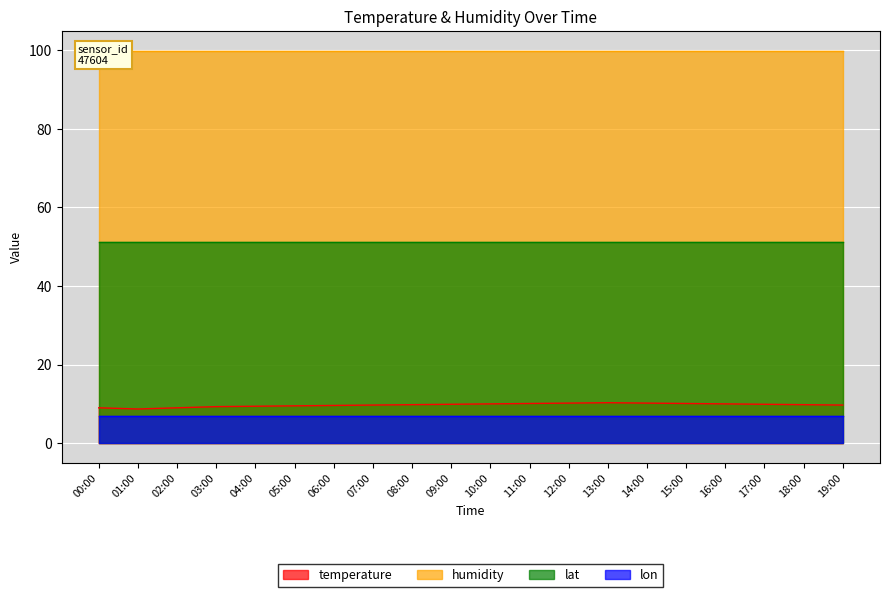

True or false: humidity and lon cross at least once.

False